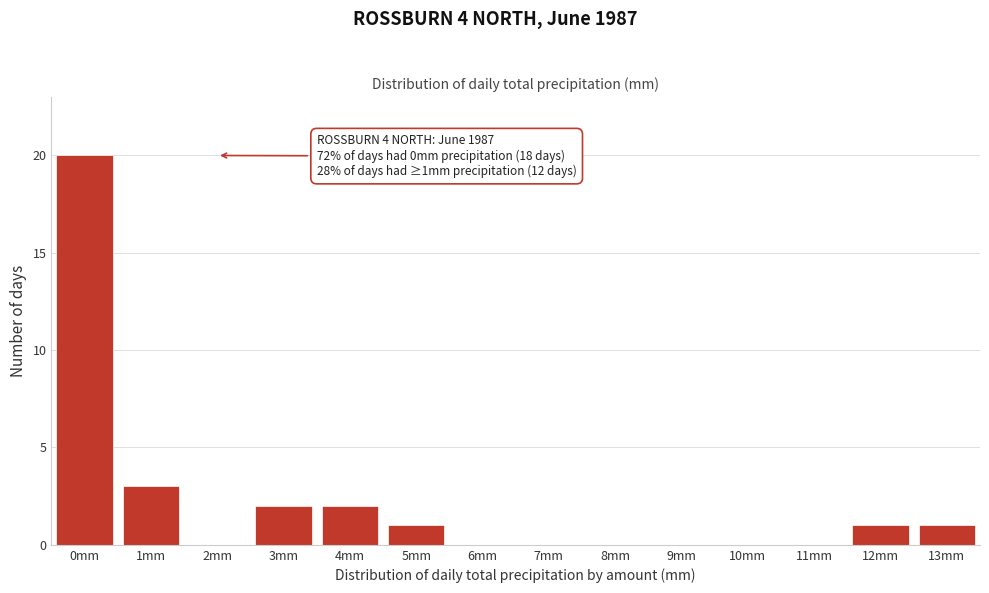

Reading left to right, what are all the values shown in this chart?

0mm=20	1mm=3	2mm=0	3mm=2	4mm=2	5mm=1	6mm=0	7mm=0	8mm=0	9mm=0	10mm=0	11mm=0	12mm=1	13mm=1